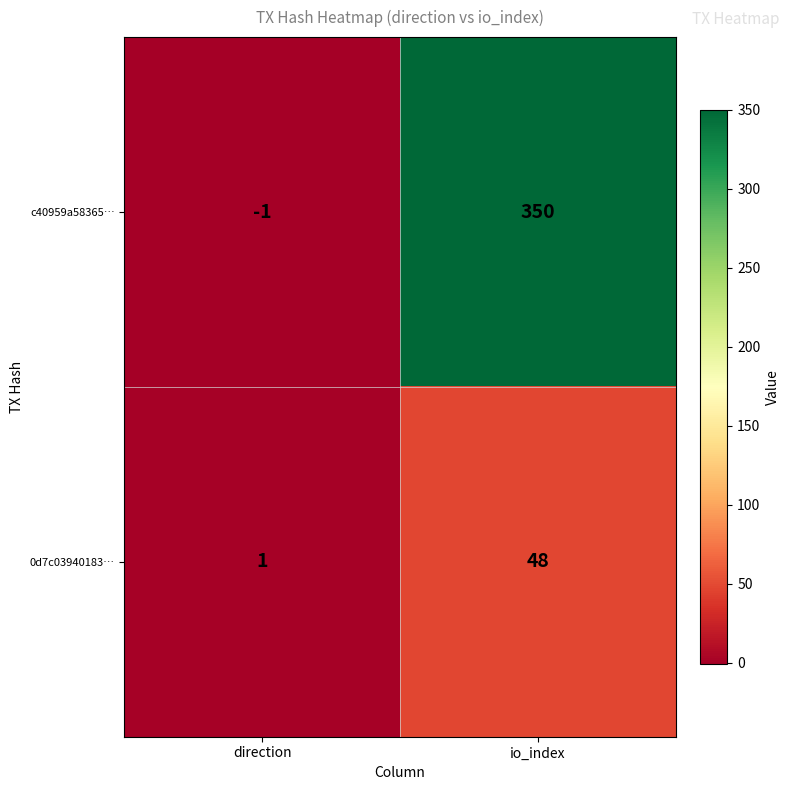

List the series in order of their peak value, highest first.

c40959a58365…, 0d7c03940183…